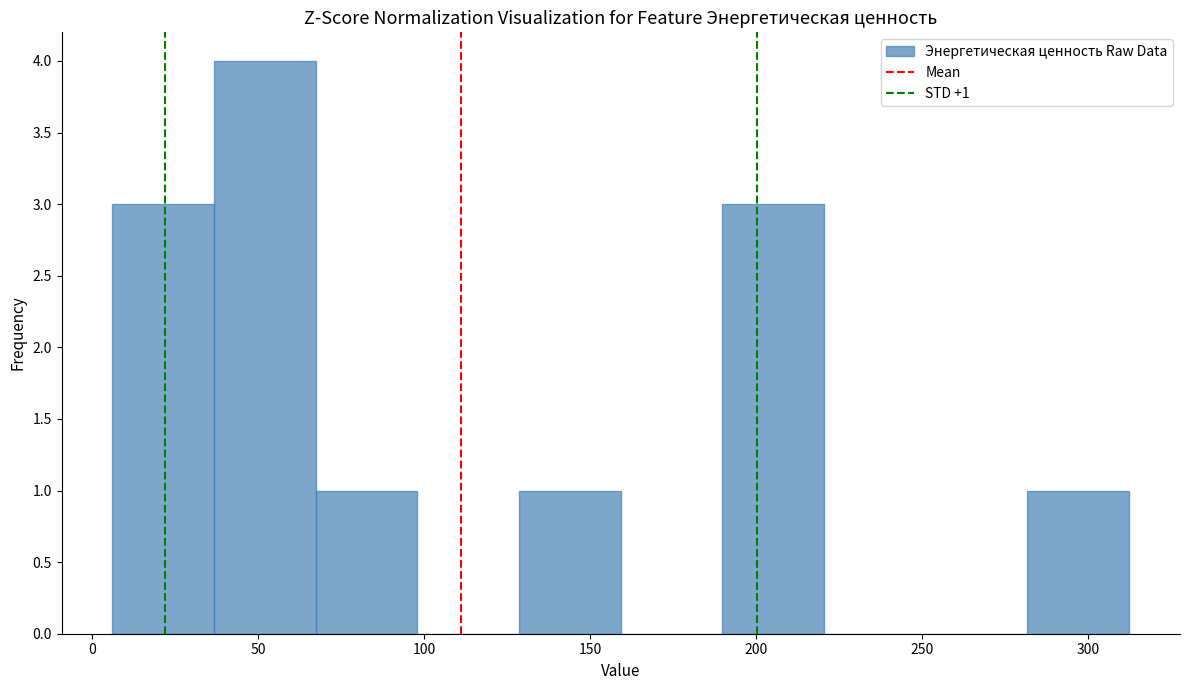

Over which range of the x-axis is the bar tallest?

35 to 65